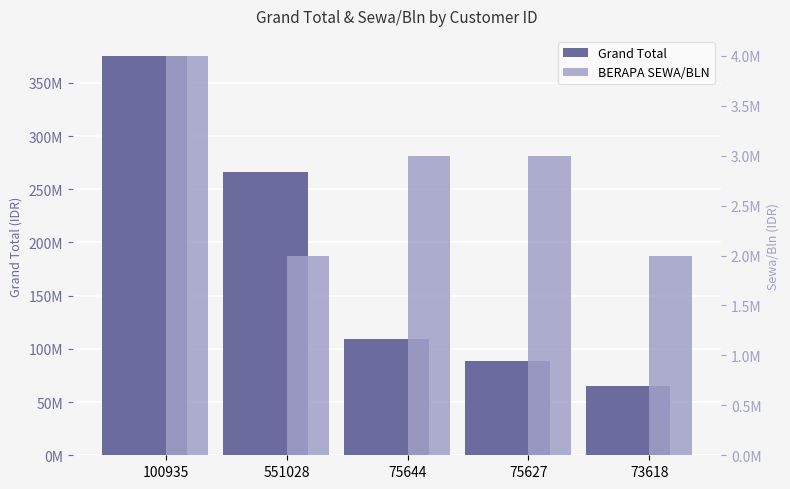

Reading left to right, what are all the values shown in this chart?

Grand Total: 375364400	266216400	108895050	88540000	65255050
BERAPA SEWA/BLN: 4000000	2000000	3000000	3000000	2000000